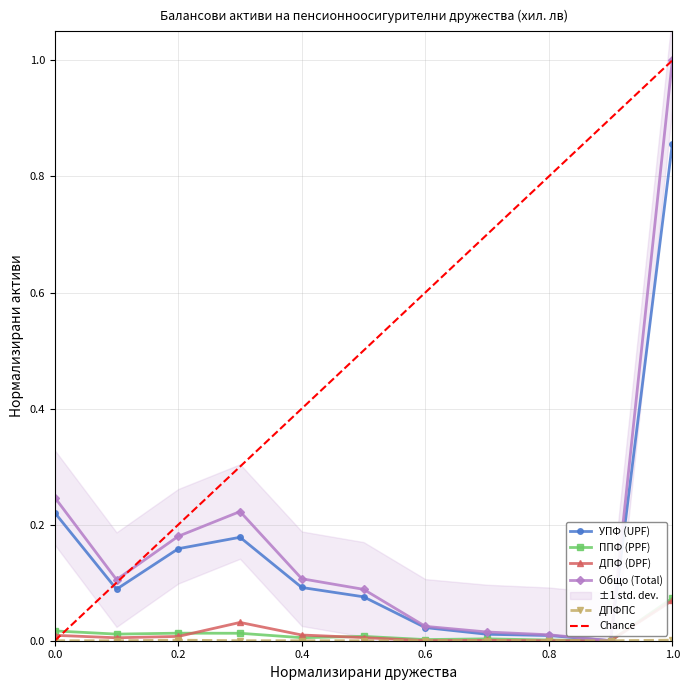

Is it true that ДПФ (DPF) equals 0.0 at АЛИАНЦ?

False